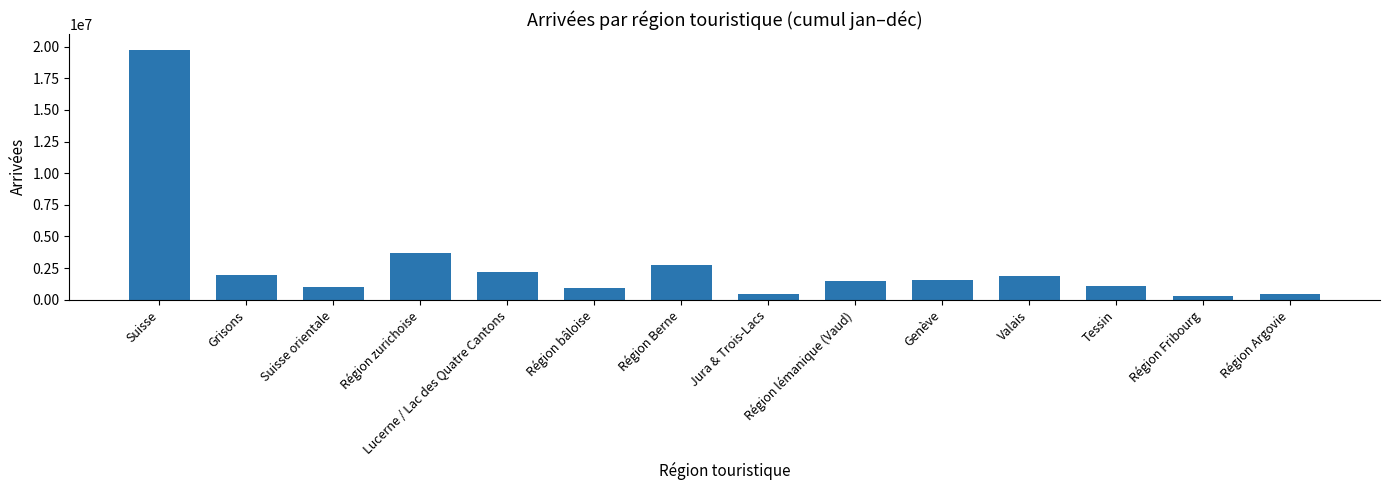

The chart shows a value of 1576237 at Genève. True or false?

True